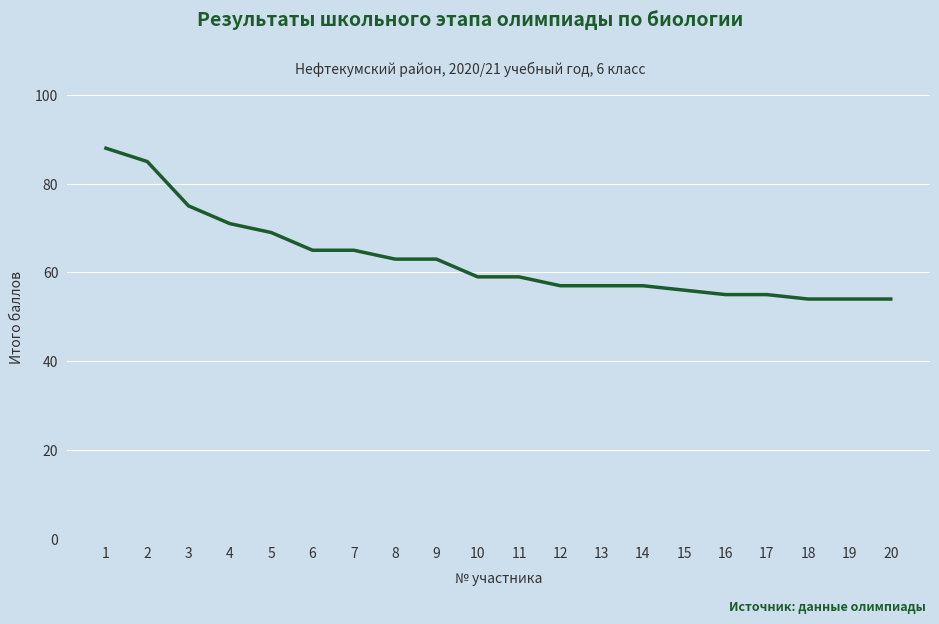

What is the difference between the maximum and minimum values?

34